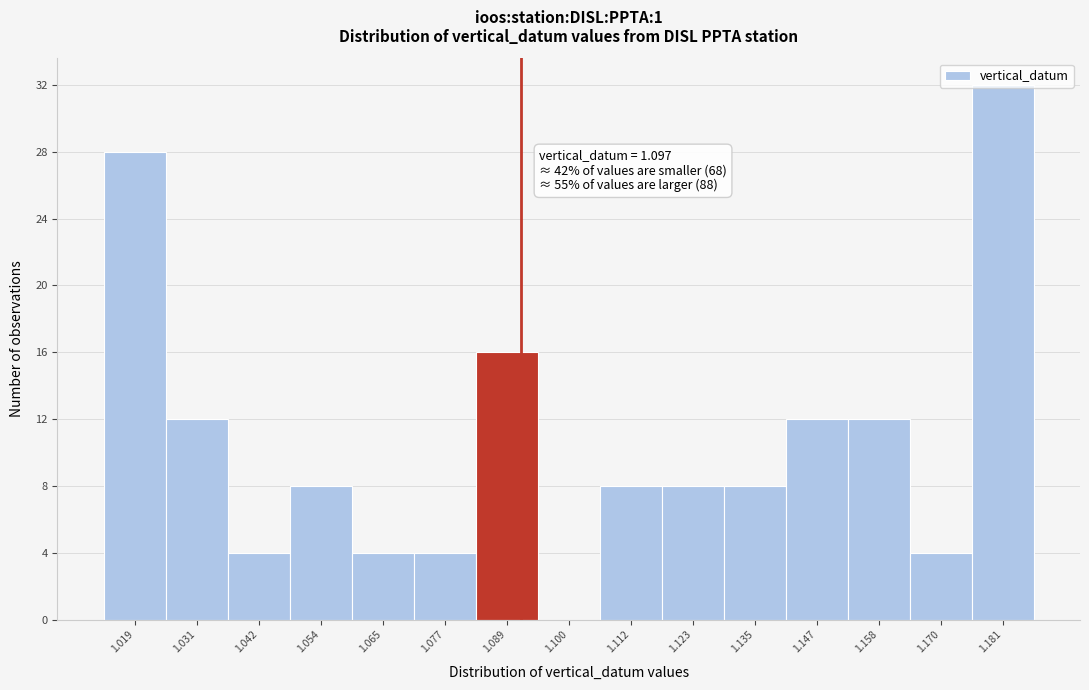

Read the value at 1.123.

8